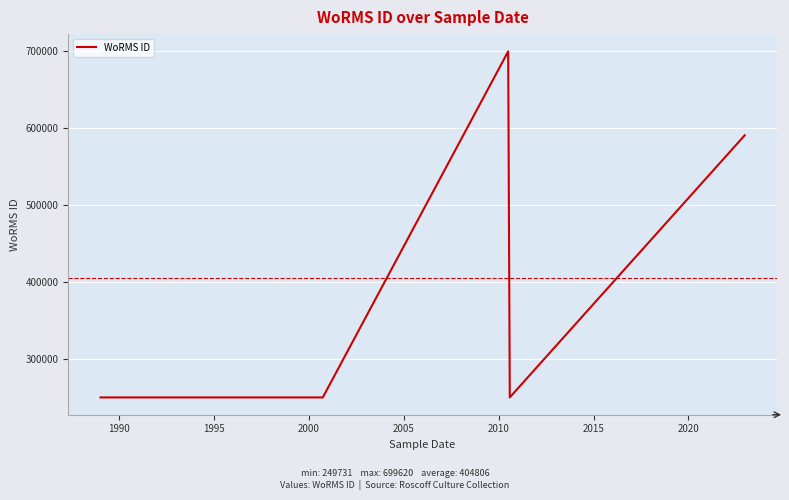

Which has a higher value, 2005 or 1990?

2005